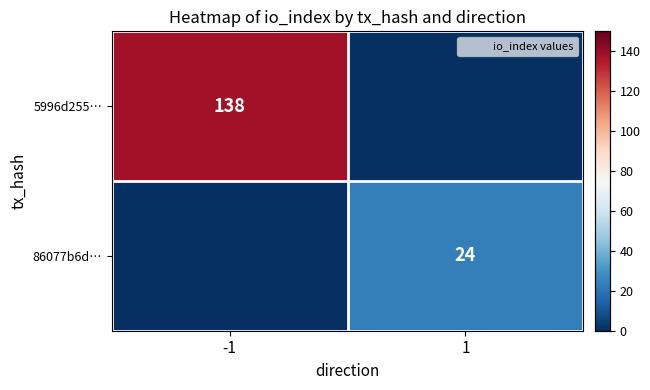

Is the value of 5996d255… at -1 greater than the value of 86077b6d… at 1?

Yes